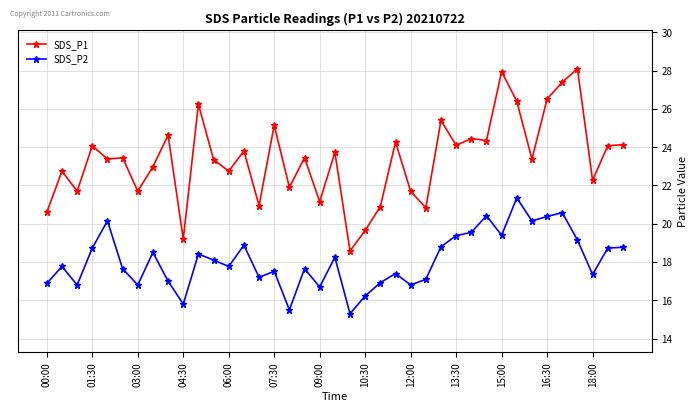

Which series has the largest range (max minus min)?

SDS_P1